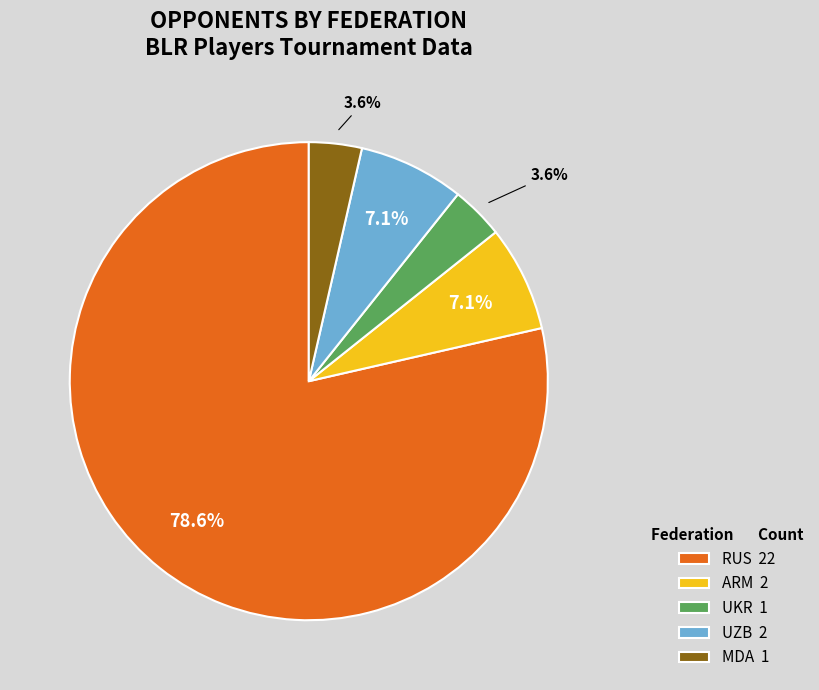

To the nearest percent, what is the combined percentage of ARM and MDA?

11%